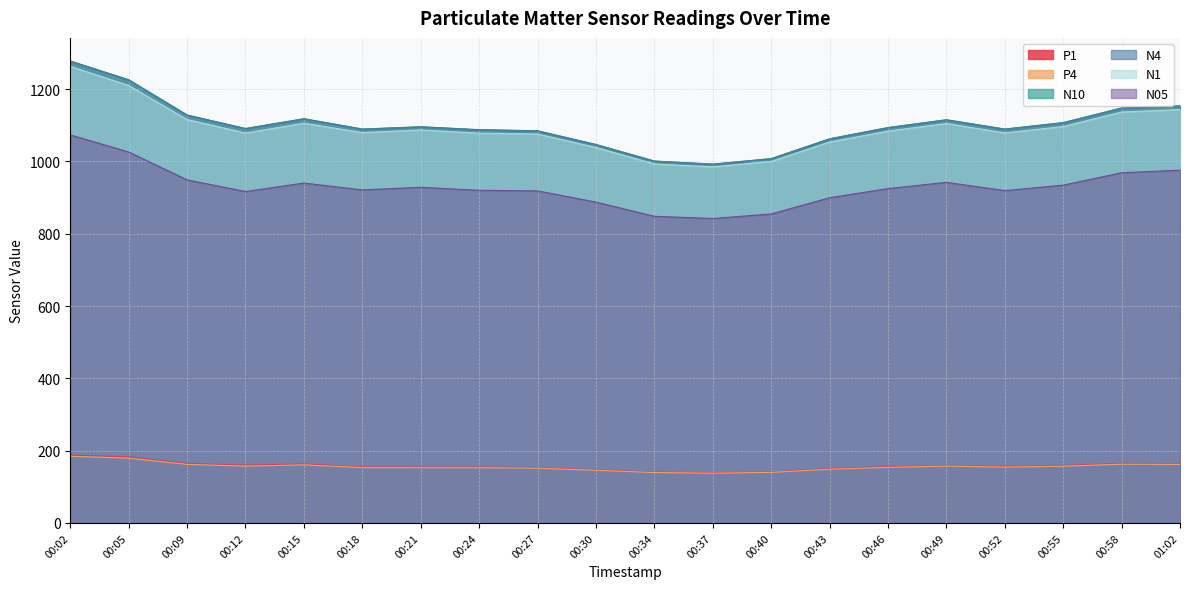

How many values in the N4 series are below 1093?

10